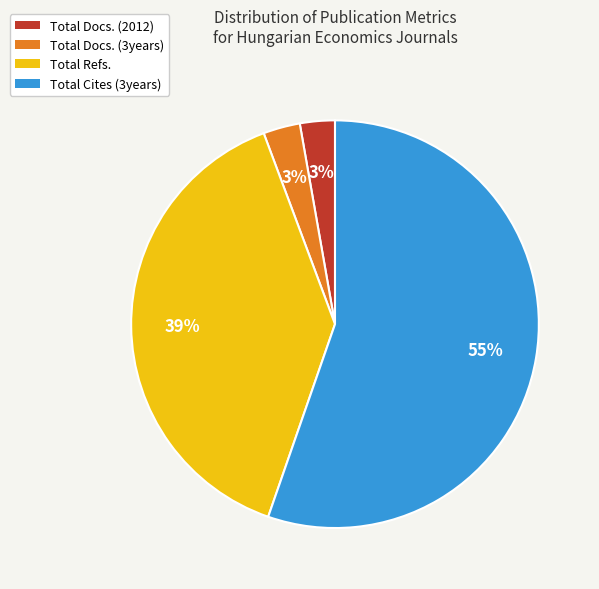

Which category has the biggest portion of the pie?

Total Cites (3years)